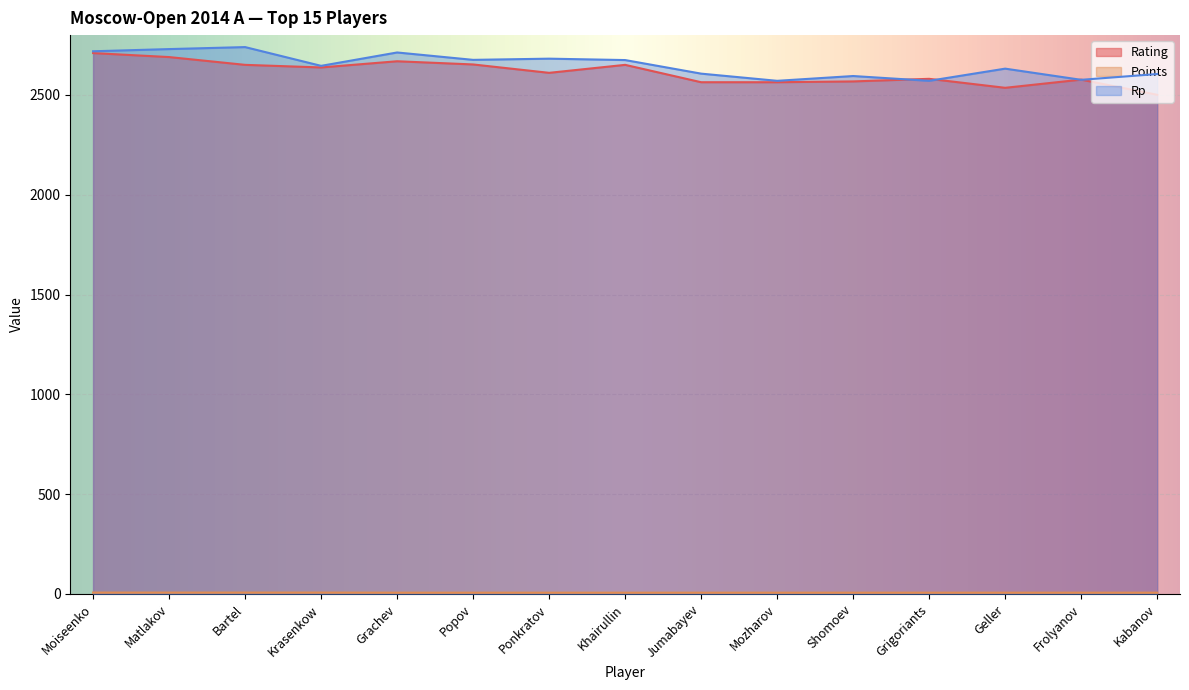

Is it true that Rp equals 1126.9 at Jumabayev?

False